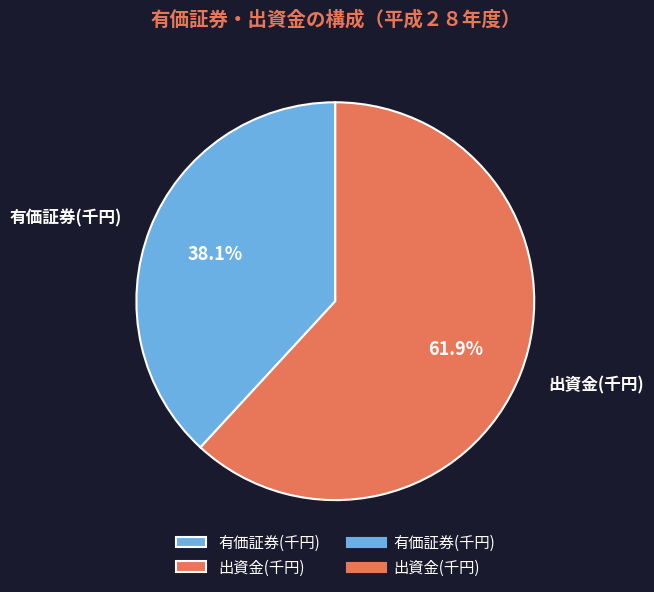

To the nearest percent, what is the average slice percentage?

50%